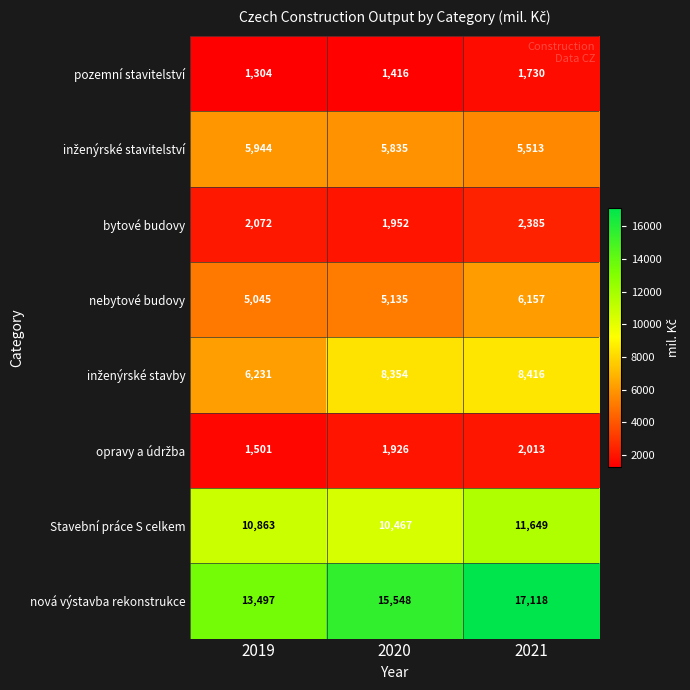

Rank the categories by bytové budovy value from highest to lowest.

2021, 2019, 2020